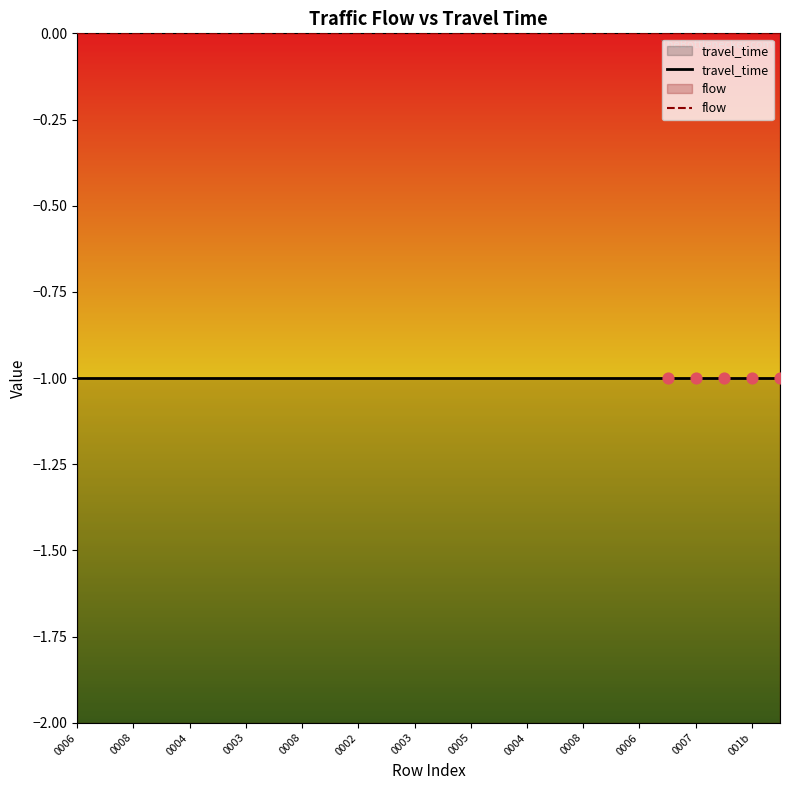

What is the total value across all series at 0002?

-1